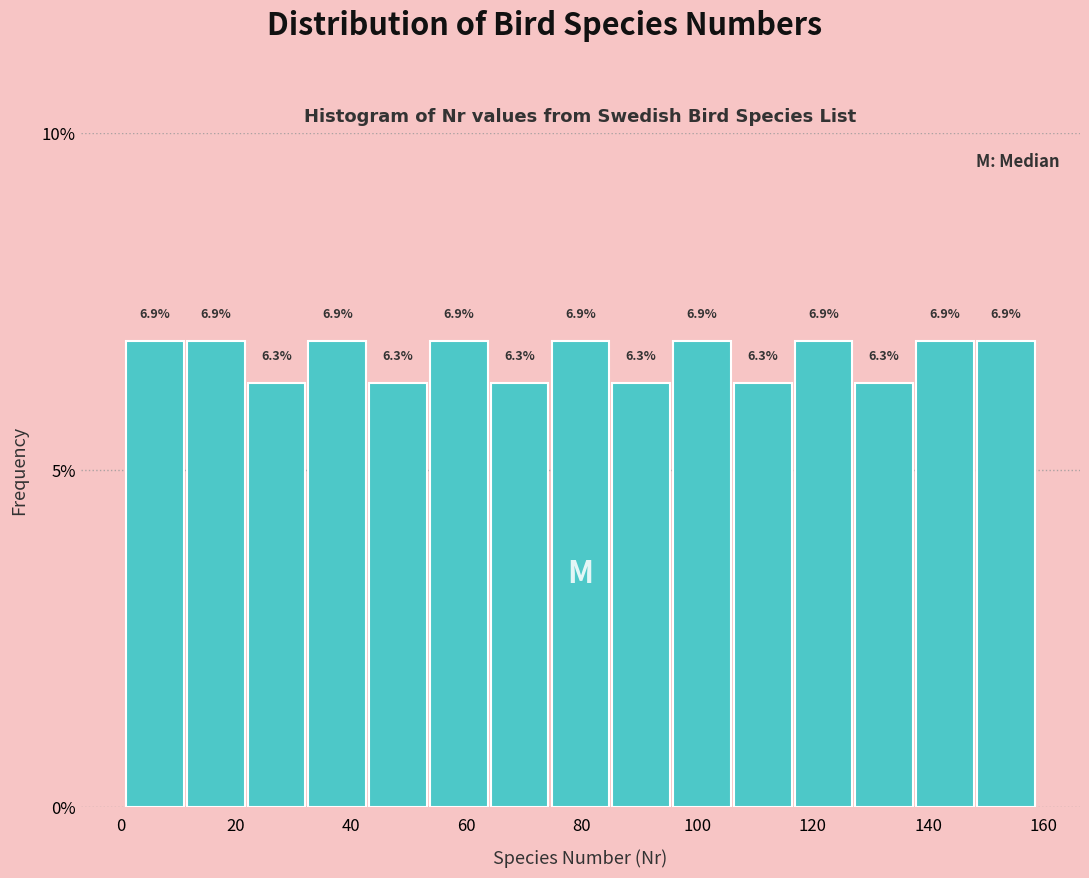

Reading left to right, list every bar in this chart as the range it spans on the x-axis followed by its height. The bar edges are not printed on the chart, so give them approximately, as read against the axis.

2 to 12: 6.9
12 to 22: 6.9
22 to 32: 6.3
32 to 44: 6.9
44 to 54: 6.3
54 to 64: 6.9
64 to 74: 6.3
74 to 86: 6.9
86 to 96: 6.3
96 to 106: 6.9
106 to 116: 6.3
116 to 128: 6.9
128 to 138: 6.3
138 to 148: 6.9
148 to 160: 6.9